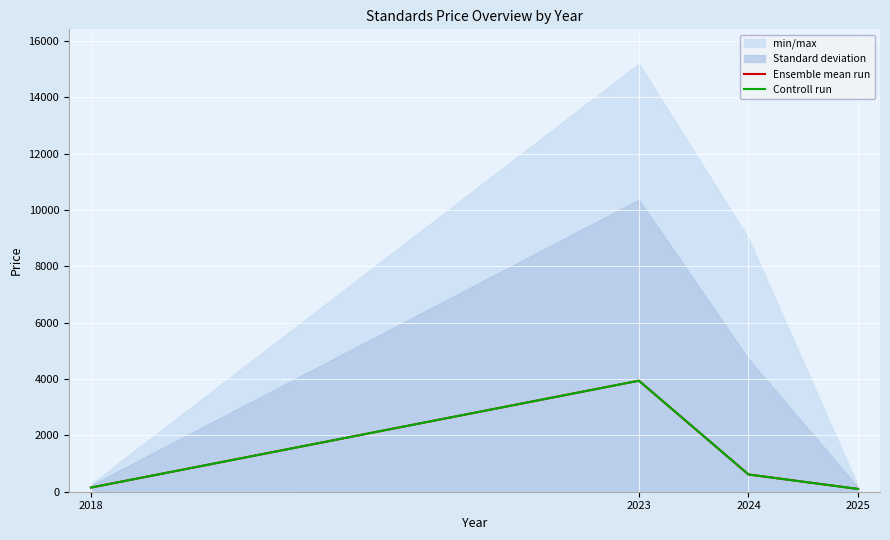

Which label corresponds to the smallest value in the chart?

2025